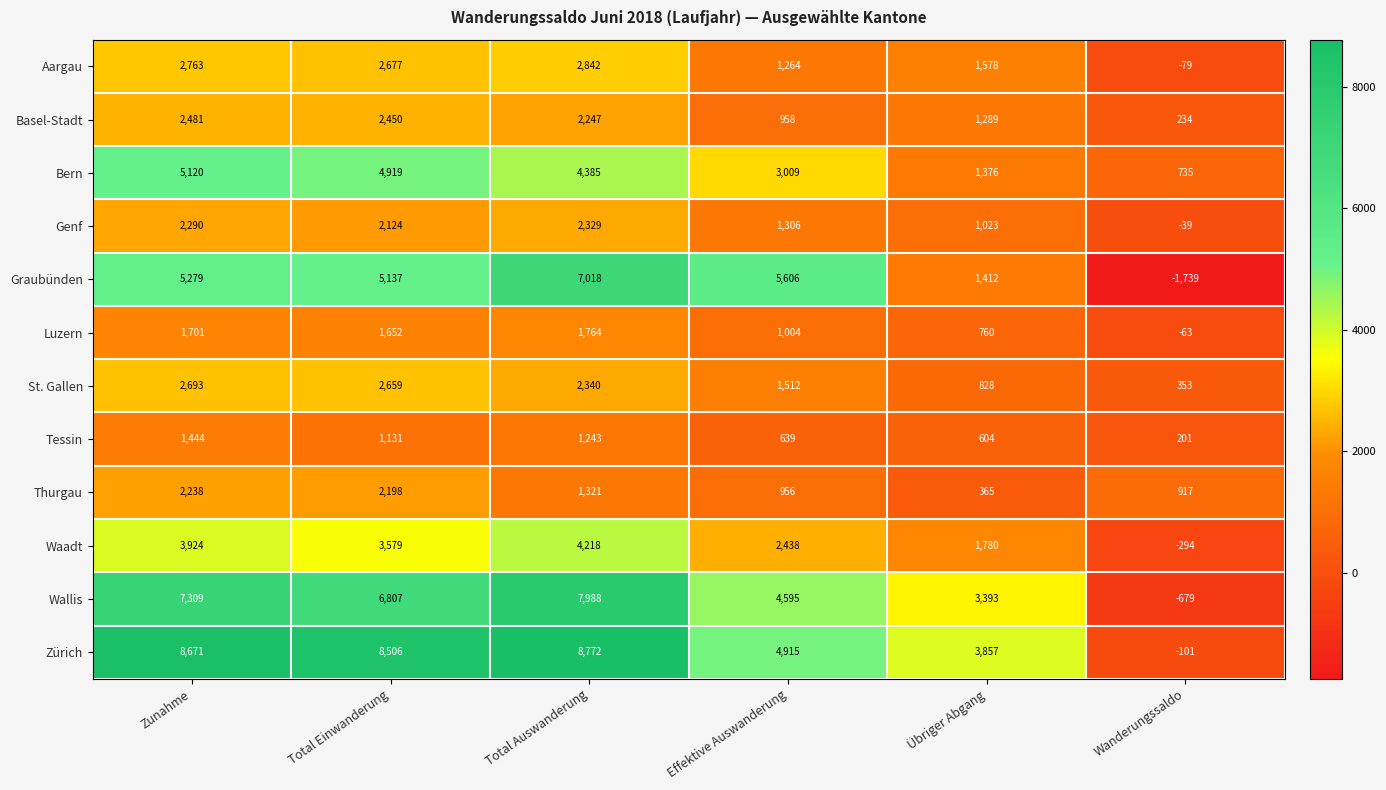

What is the spread (max minus min) of values at Effektive Auswanderung?

4967